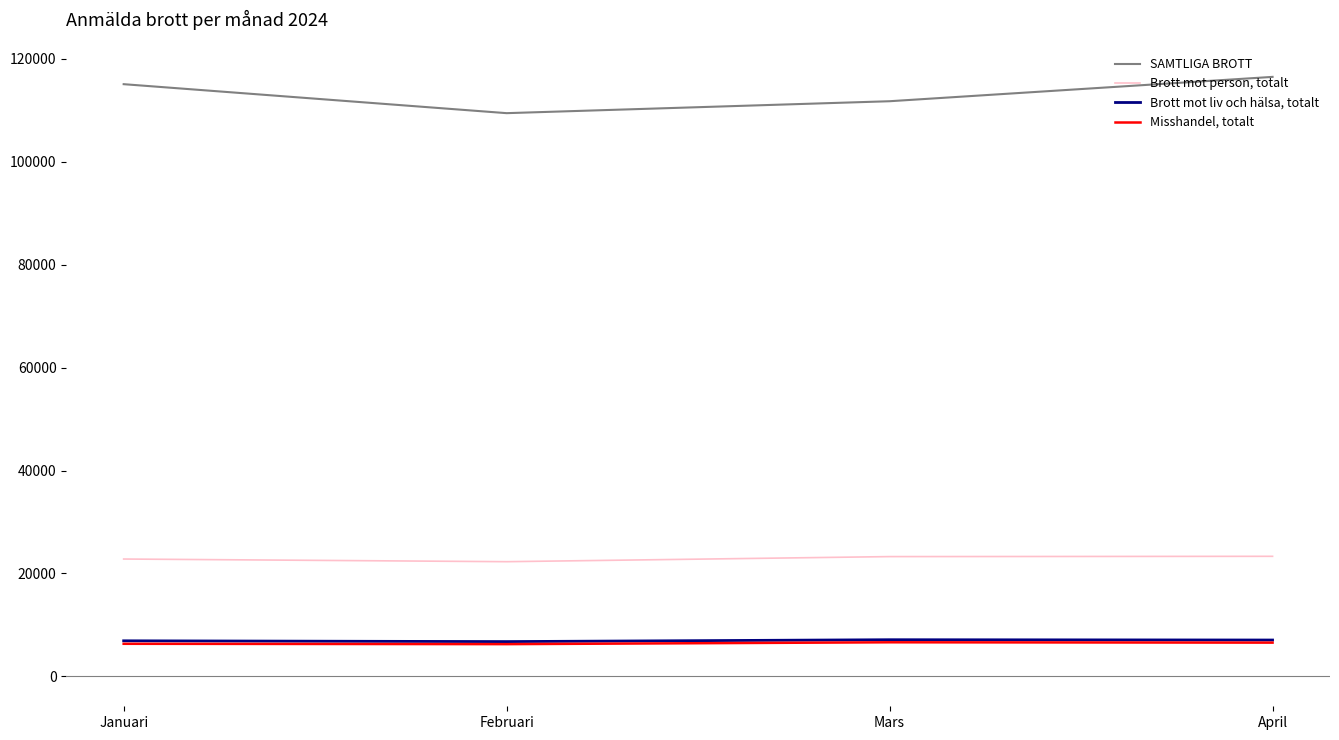

At how many categories does at least one series exceed 49674?

4